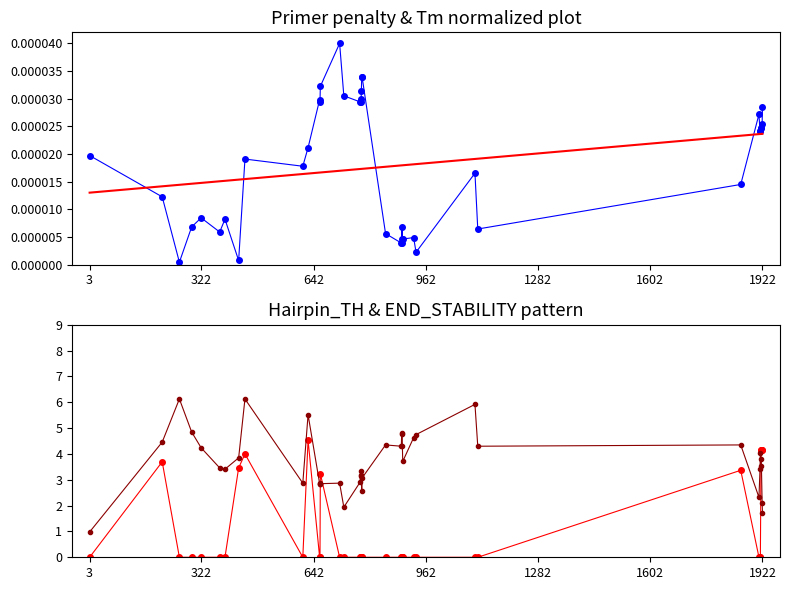

Count the number of categories in the chart.

40